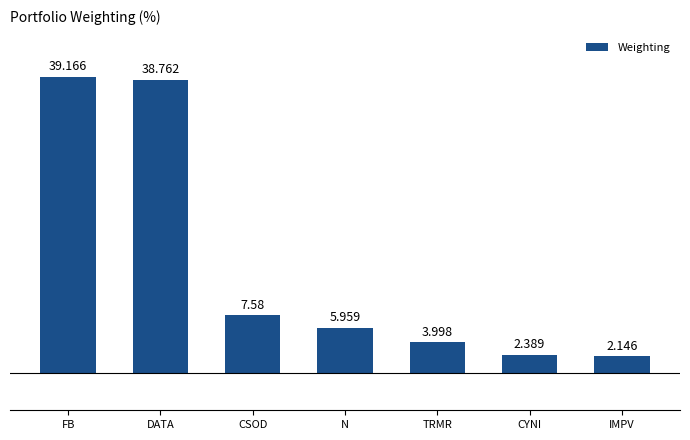

List the labels in order of value, smallest first.

IMPV, CYNI, TRMR, N, CSOD, DATA, FB